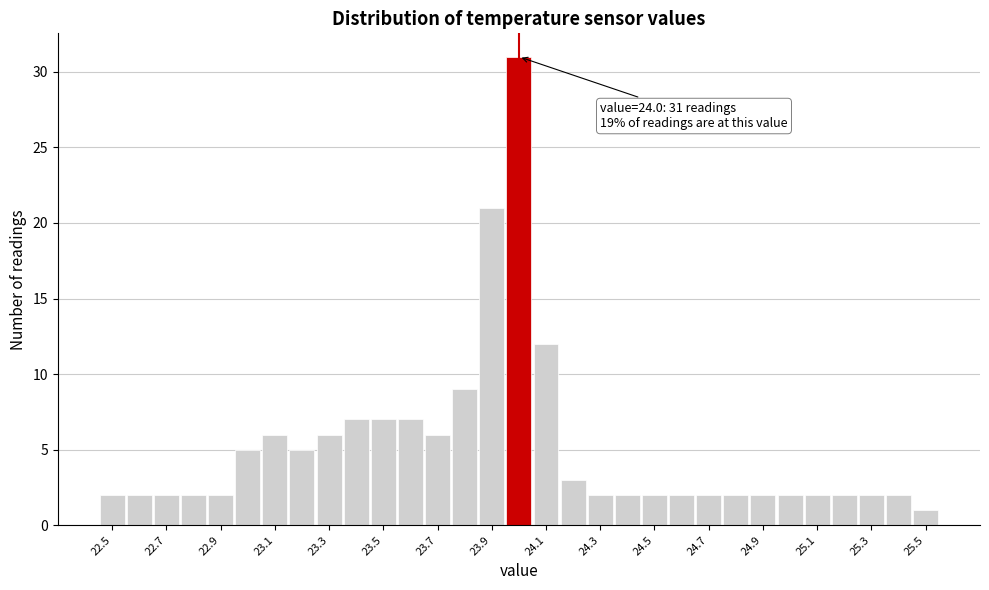

Over which range of the x-axis is the bar tallest?

23.95 to 24.05